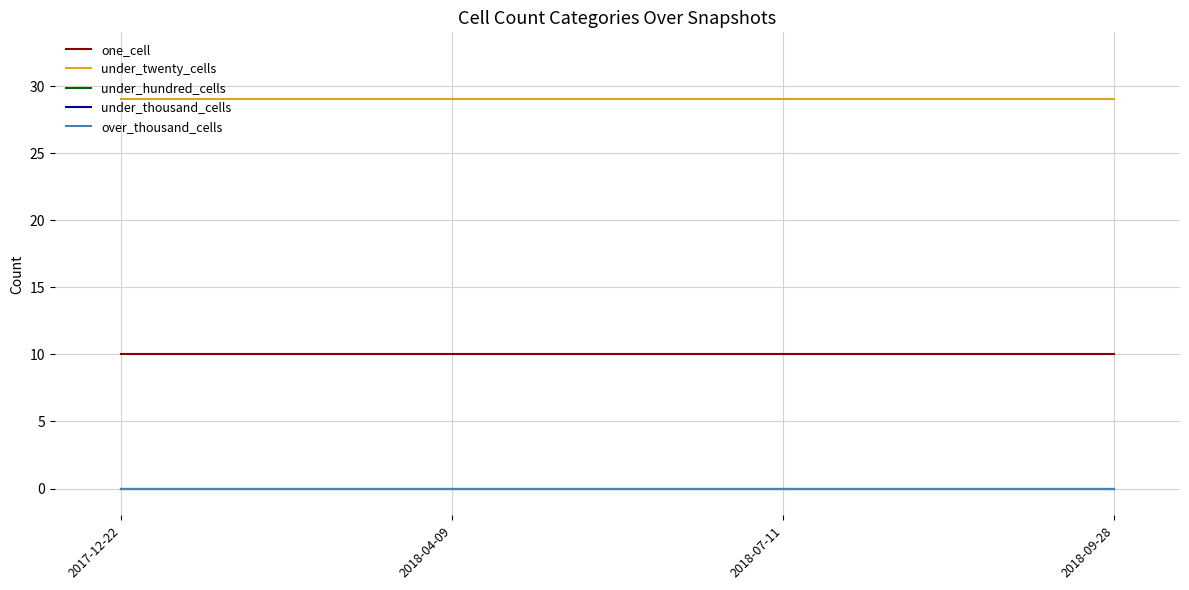

What position from the right is 2018-07-11?

2